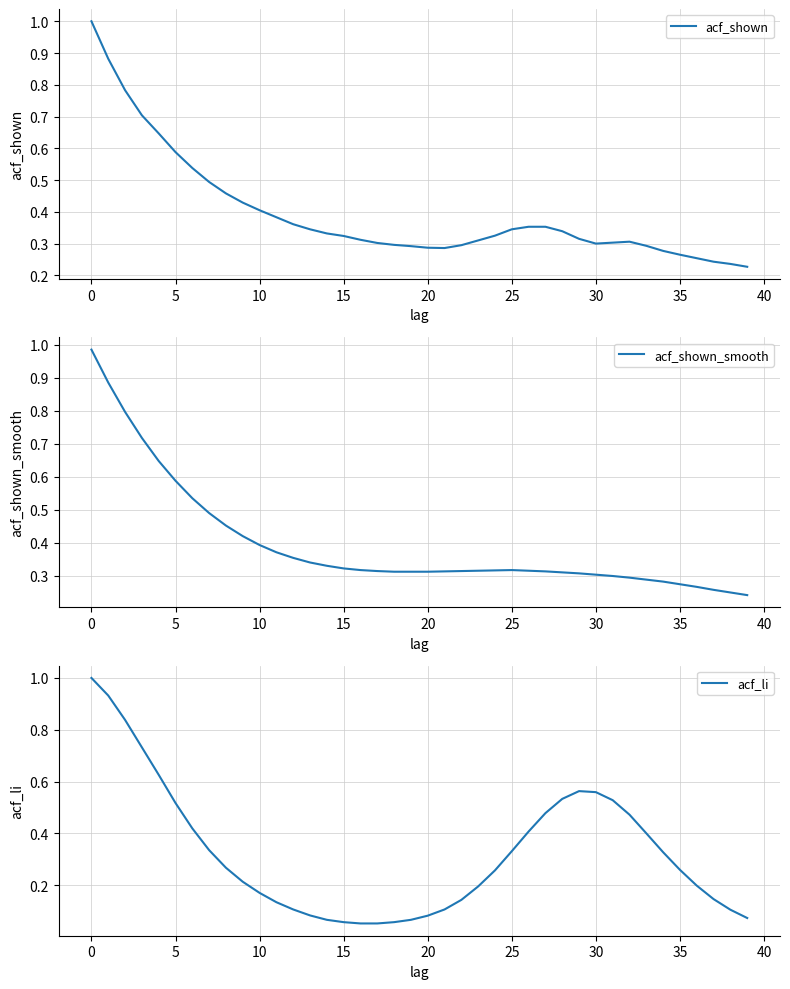

What is the highest value of the acf_shown series?

1.0